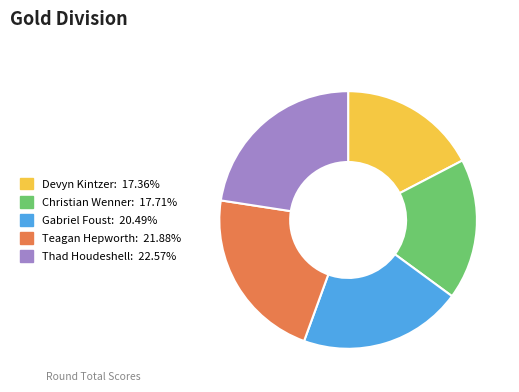

Which has a higher value, Thad Houdeshell or Teagan Hepworth?

Thad Houdeshell